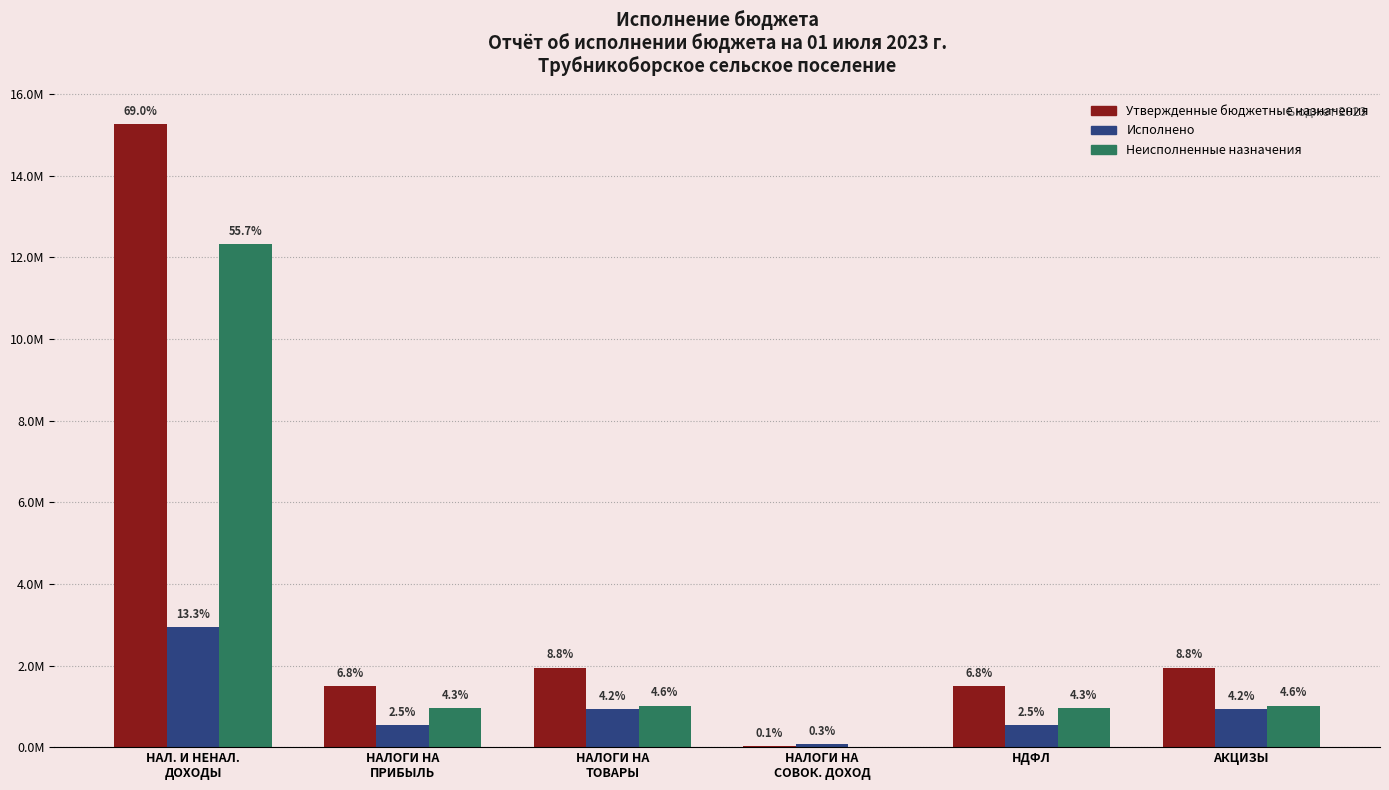

What are all the series names shown in the legend?

Утвержденные бюджетные назначения, Исполнено, Неисполненные назначения